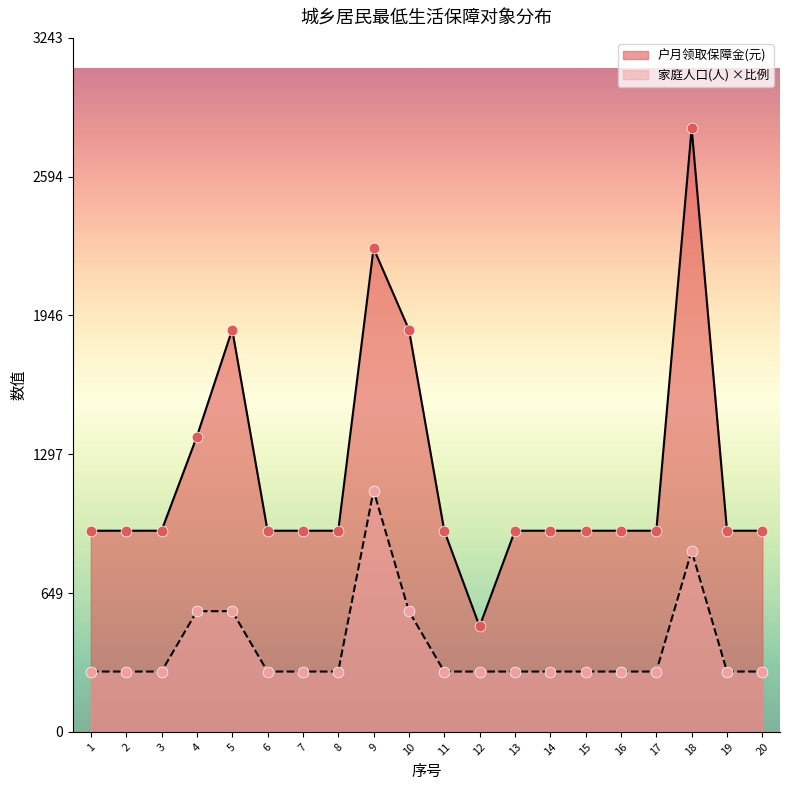

Which series contains the highest Y value?

户月领取保障金(元)